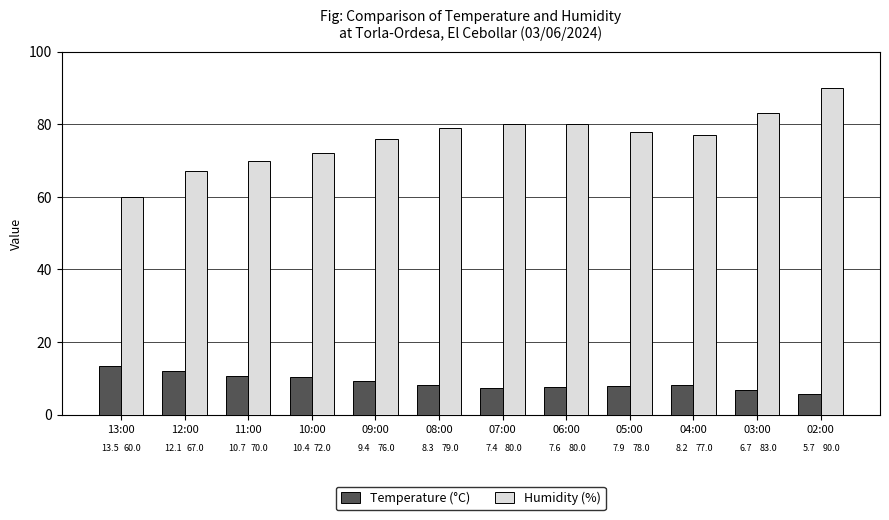

Which series has the largest total across all categories?

Humidity (%)